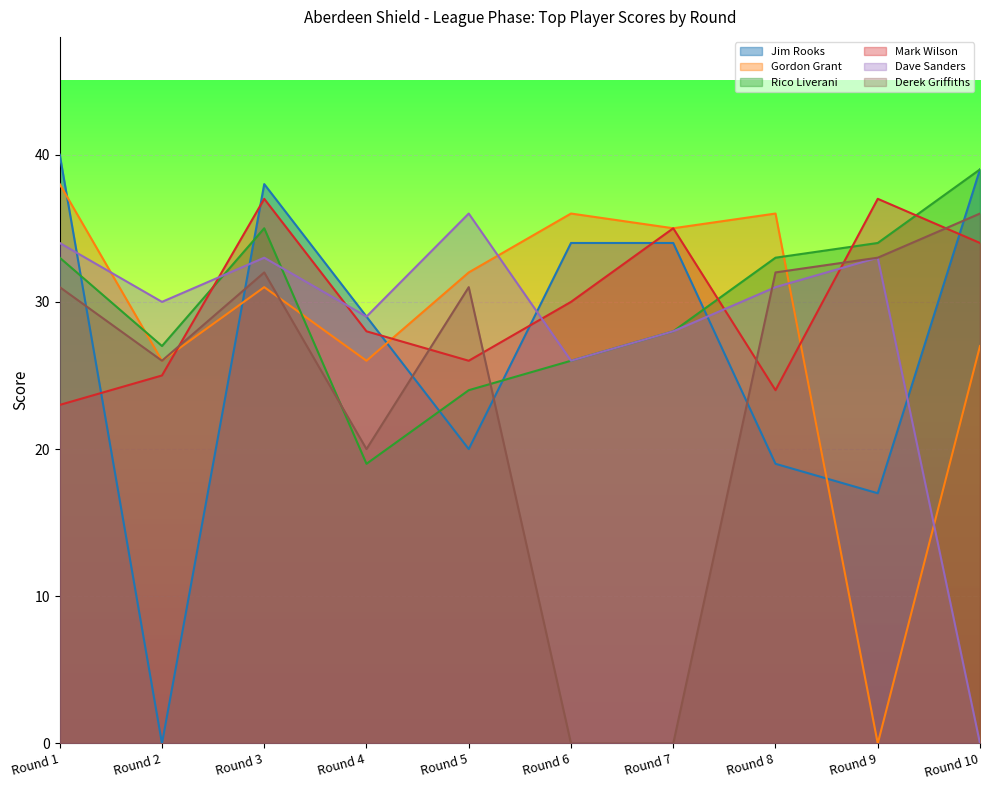

How many interior local valleys does the Jim Rooks series have?

3